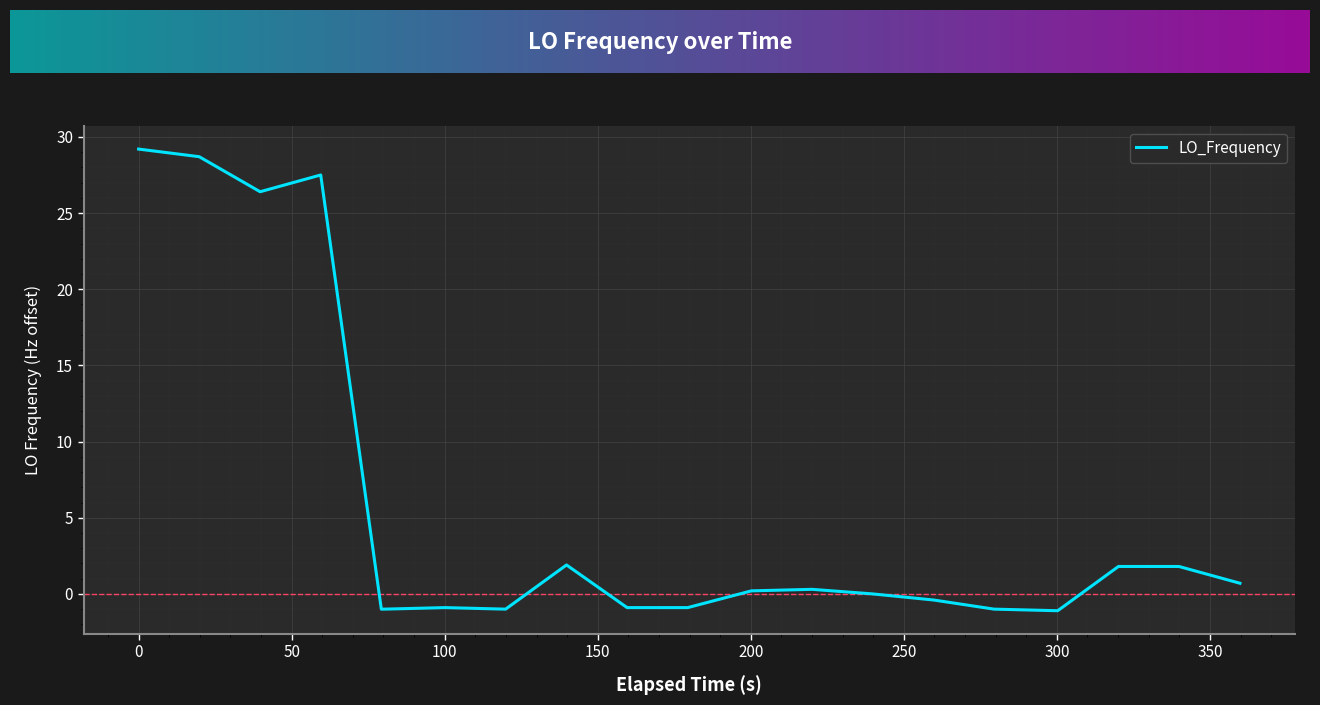

What is the difference between the maximum and minimum values?

30.3